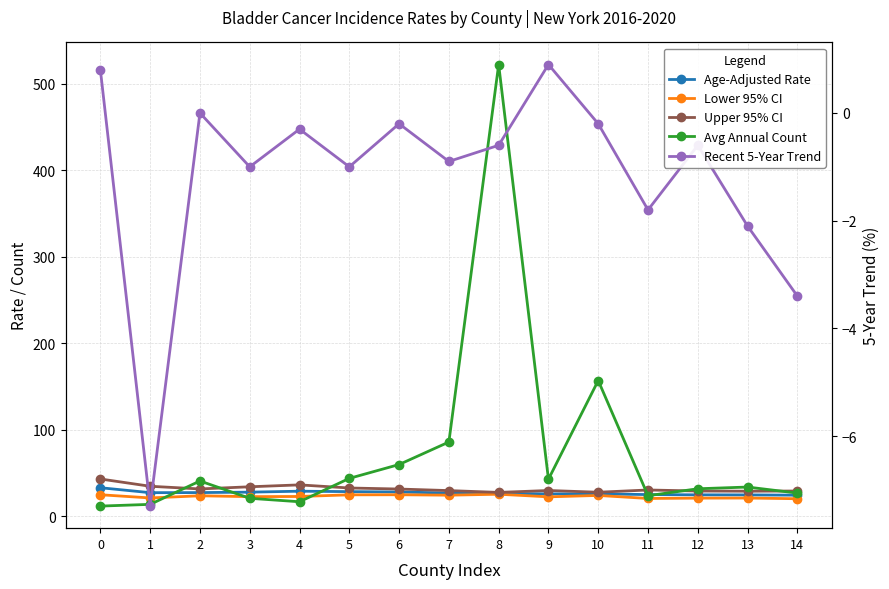

Is it true that Avg Annual Count equals 34.9 at 11?

False